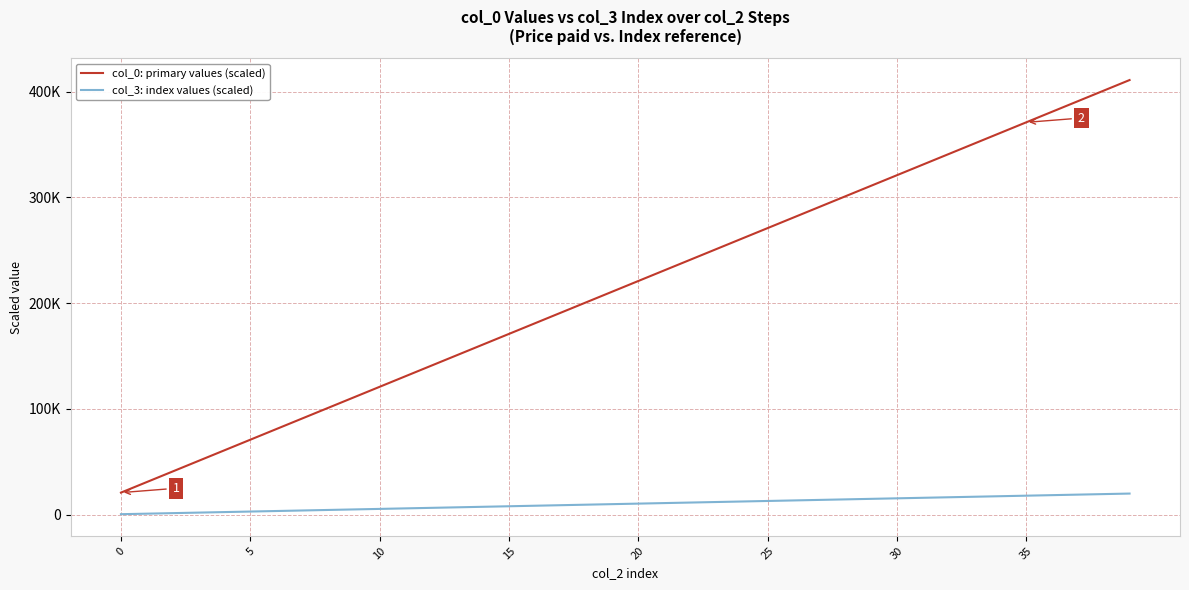

What are all the series names shown in the legend?

col_0: primary values (scaled), col_3: index values (scaled)